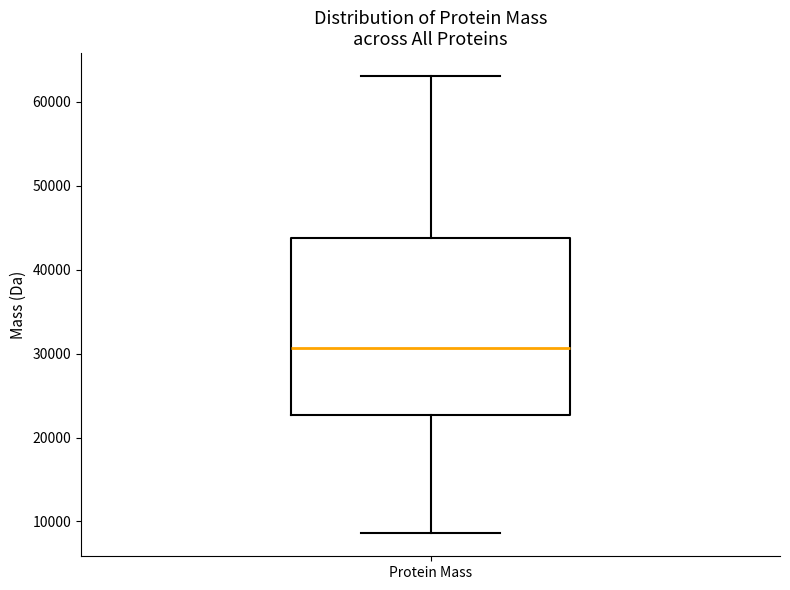

Read this box plot against the y-axis: the position of the median line, the range covered by the box, and the ends of both whiskers. The values are not printed on the chart, so give them approximately, as read against the axis.

median 31000, box 23000 to 44000, whiskers 9000 to 63000